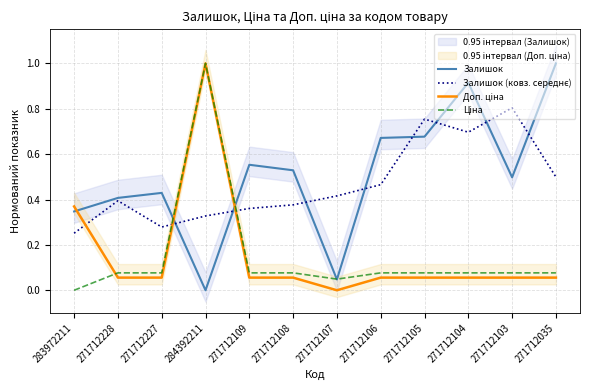

At which label does Ціна reach its minimum?

283972211